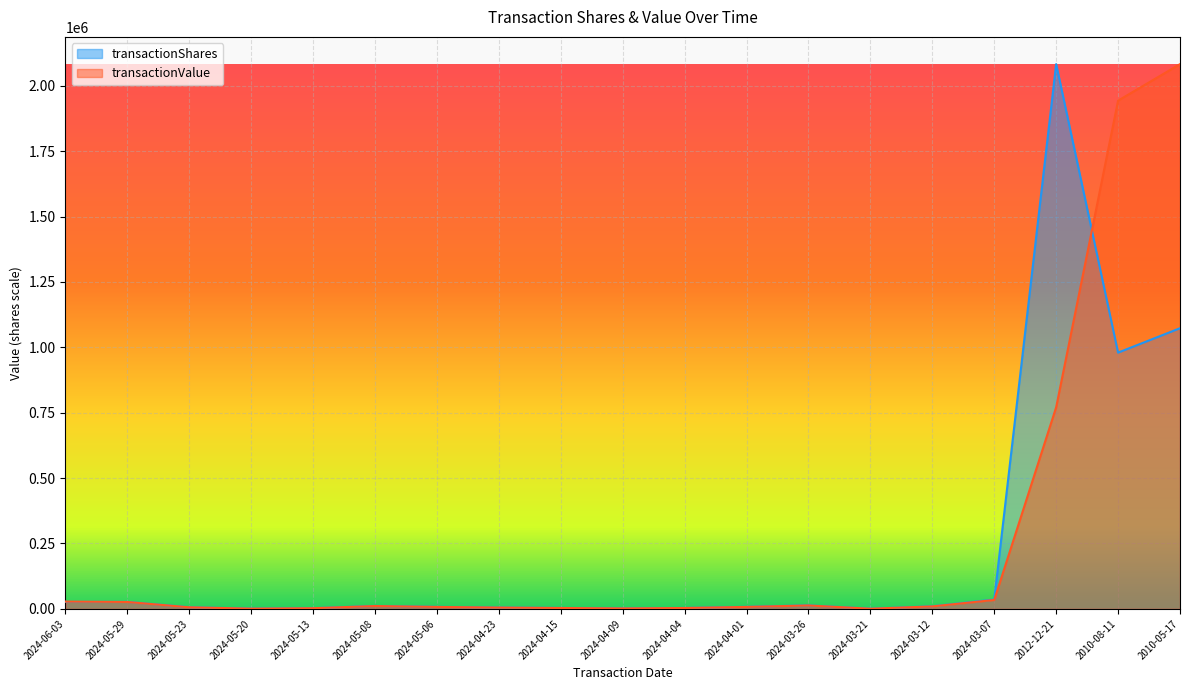

At which category is the sum across all series the highest?

2010-05-17